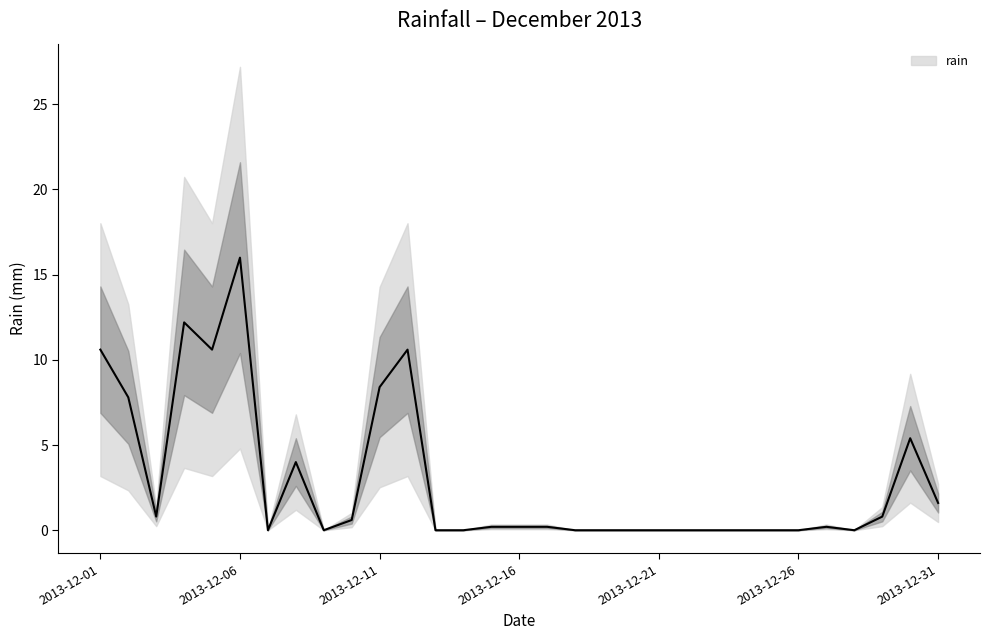

The rain series shows 0.0 at 2013-12-21. True or false?

True